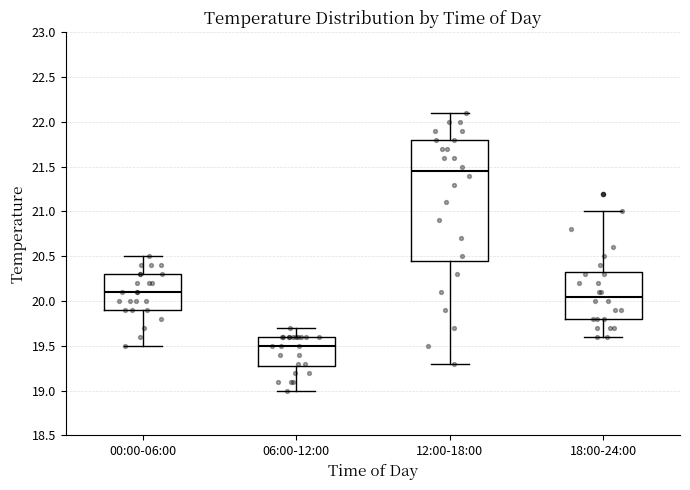

Reading left to right, read every box against the y-axis: the position of its median line, the range the box covers, and the ends of its whiskers. The values are not printed on the chart, so give them approximately, as read against the axis.

00:00-06:00: median 20.10, box 19.90 to 20.30, whiskers 19.50 to 20.50
06:00-12:00: median 19.50, box 19.30 to 19.60, whiskers 19.00 to 19.70
12:00-18:00: median 21.45, box 20.45 to 21.80, whiskers 19.30 to 22.10
18:00-24:00: median 20.05, box 19.80 to 20.35, whiskers 19.60 to 21.00